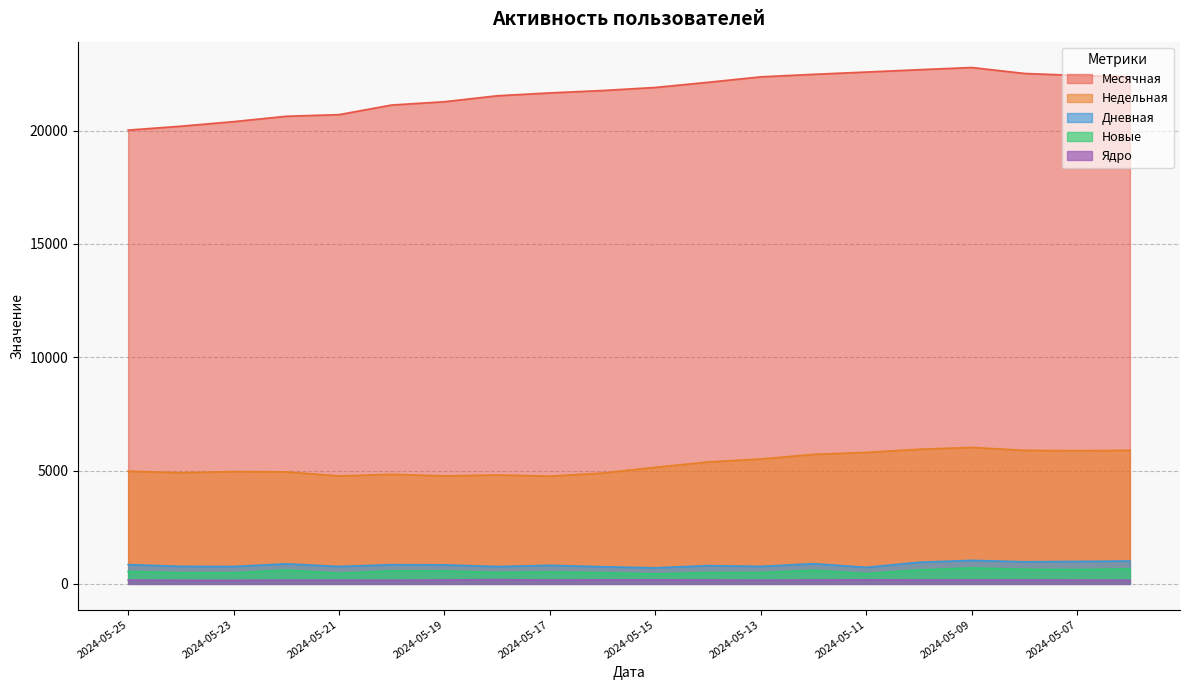

Which category has the lowest value across all series?

2024-05-23